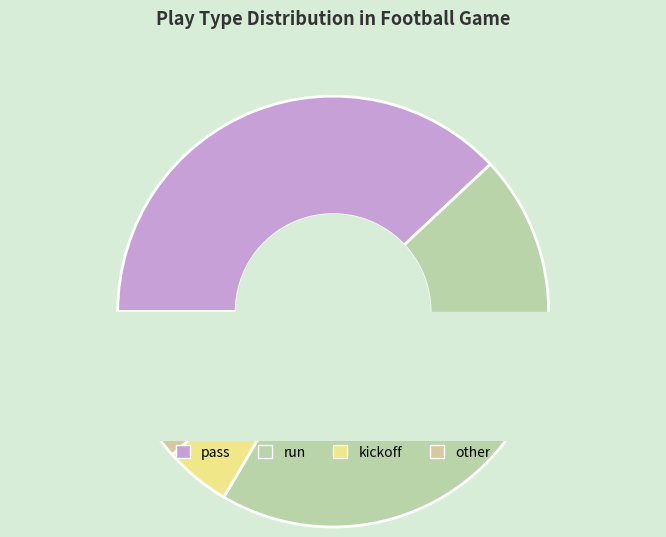

Rank the categories by value from highest to lowest.

run, pass, other, kickoff